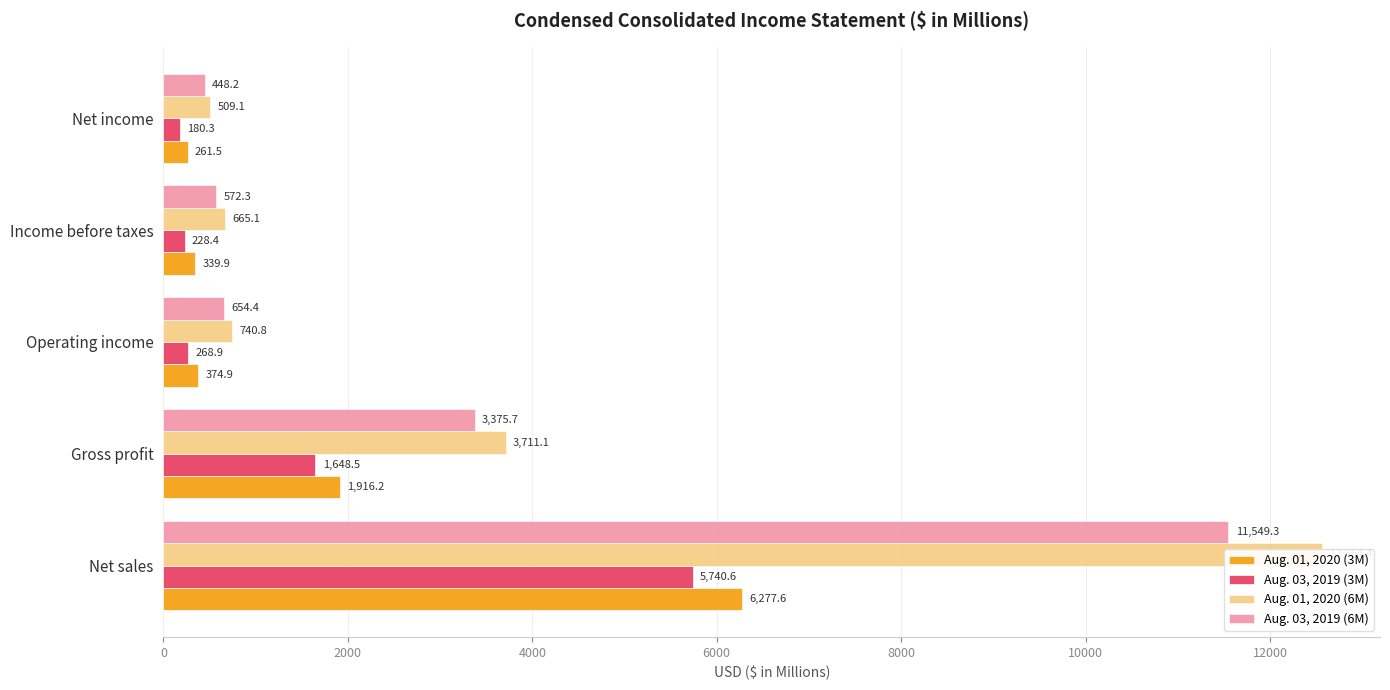

Are the bars grouped side by side (vs. stacked)?

Yes